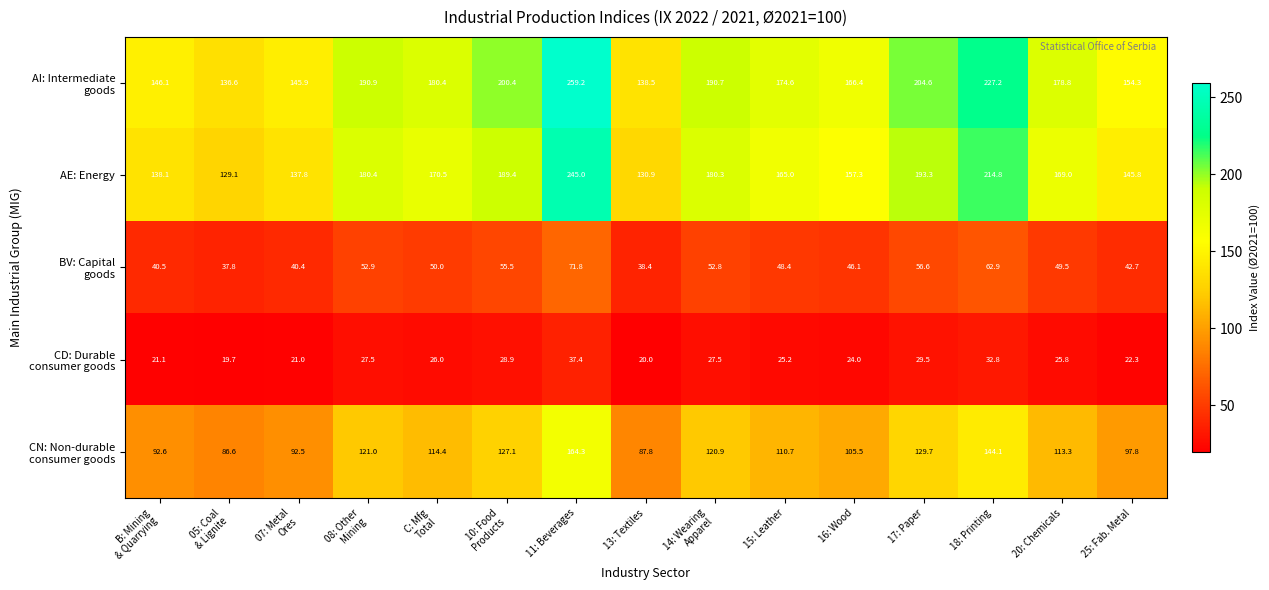

What is the spread (max minus min) of values at 17: Paper?

175.1